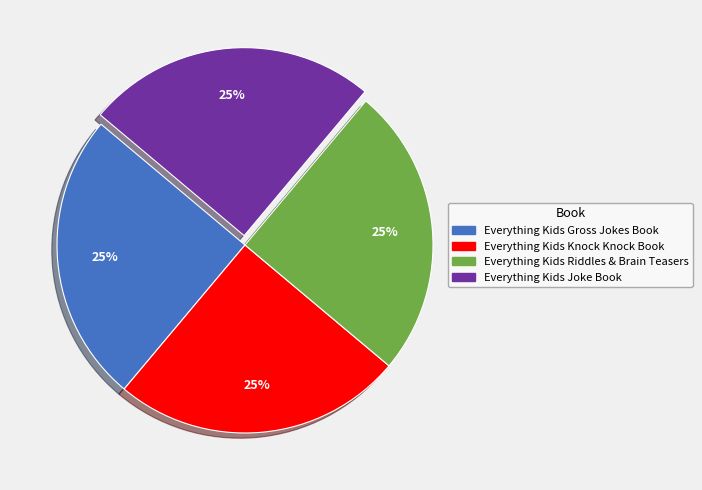

Does any single category account for the majority?

No